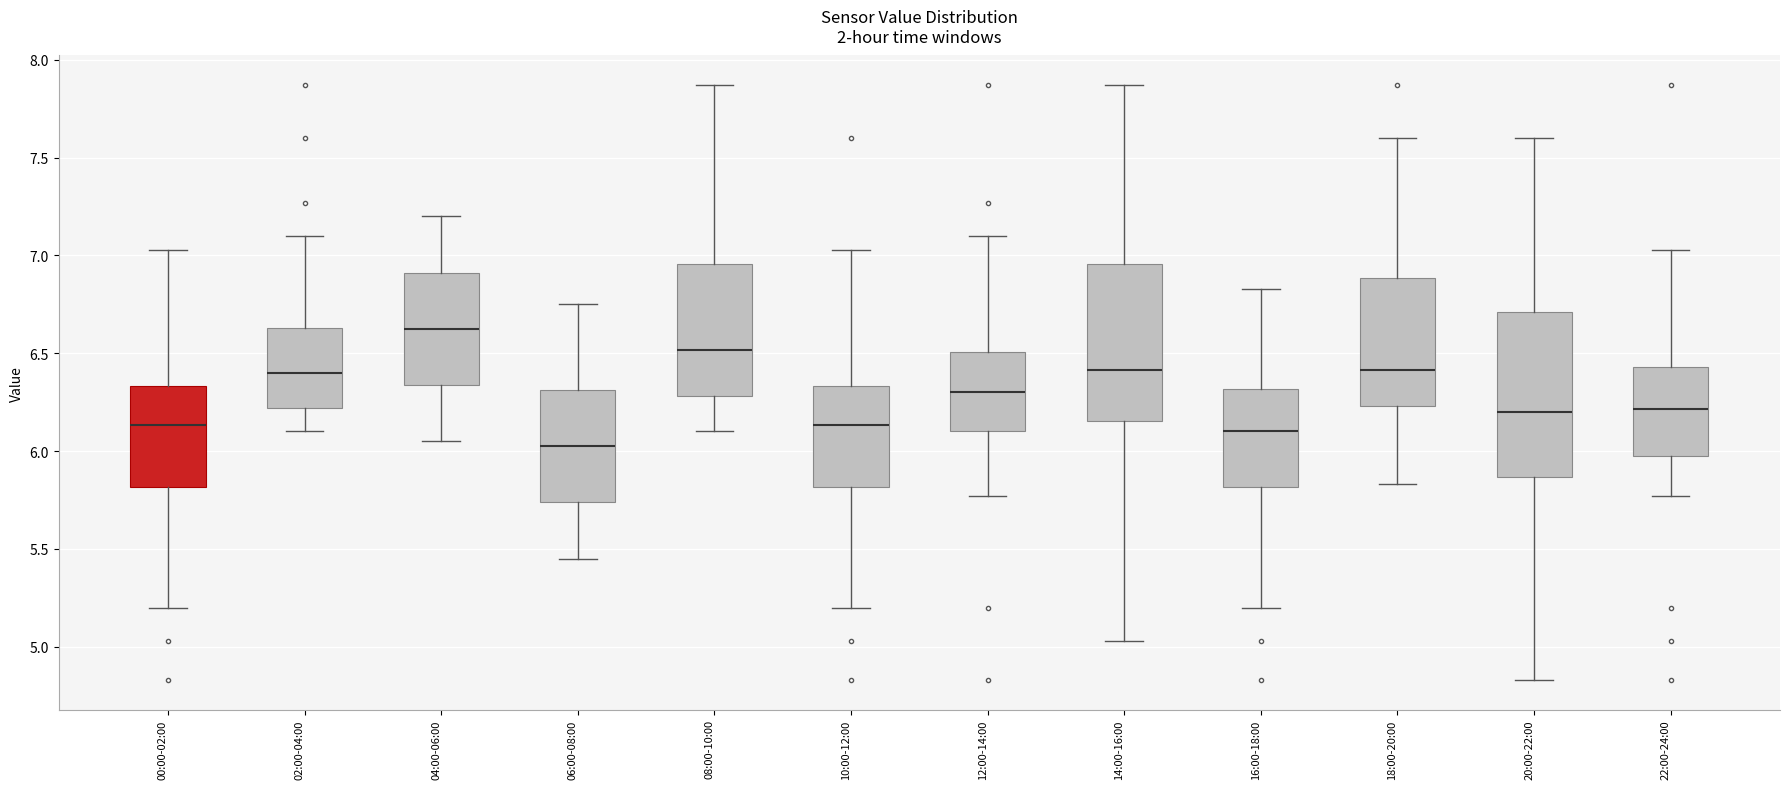

Which box has the lowest median line?

06:00-08:00